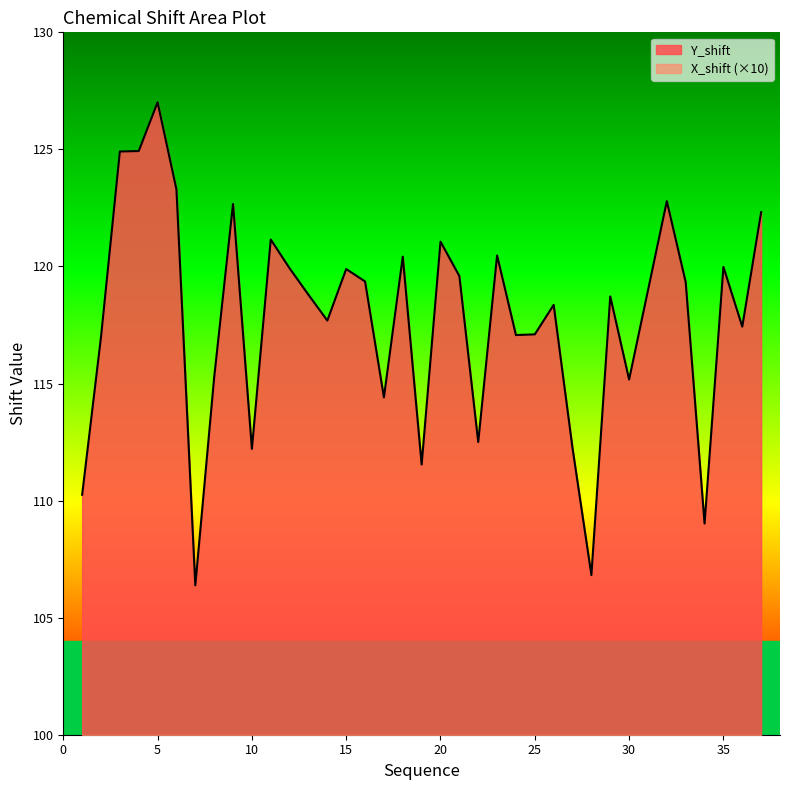

Does the chart display data point markers on the line(s)?

No